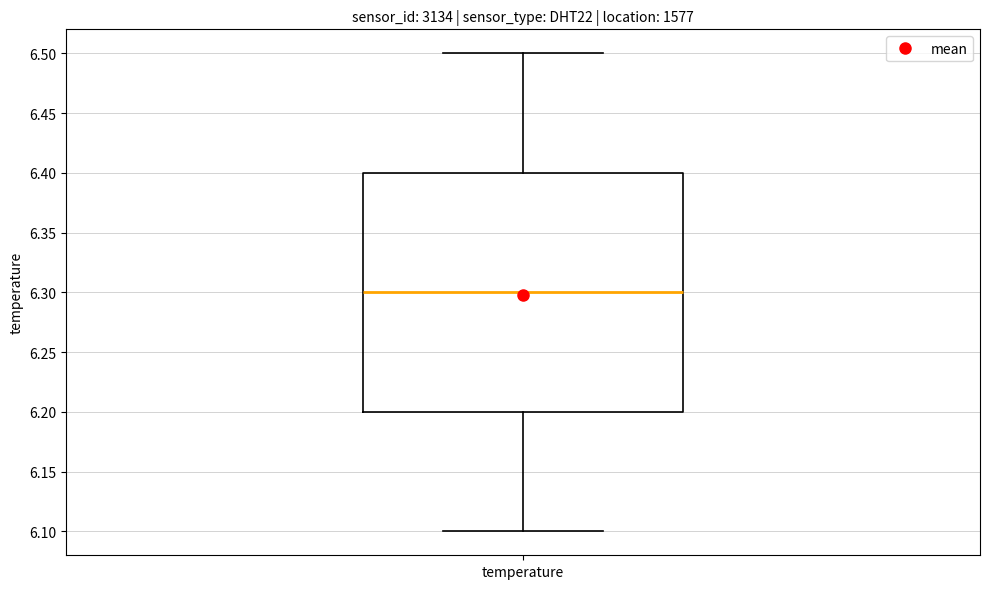

Where does the upper whisker of the box for temperature end on the y-axis? The values are not printed on the chart, so give them approximately, as read against the axis.

6.5